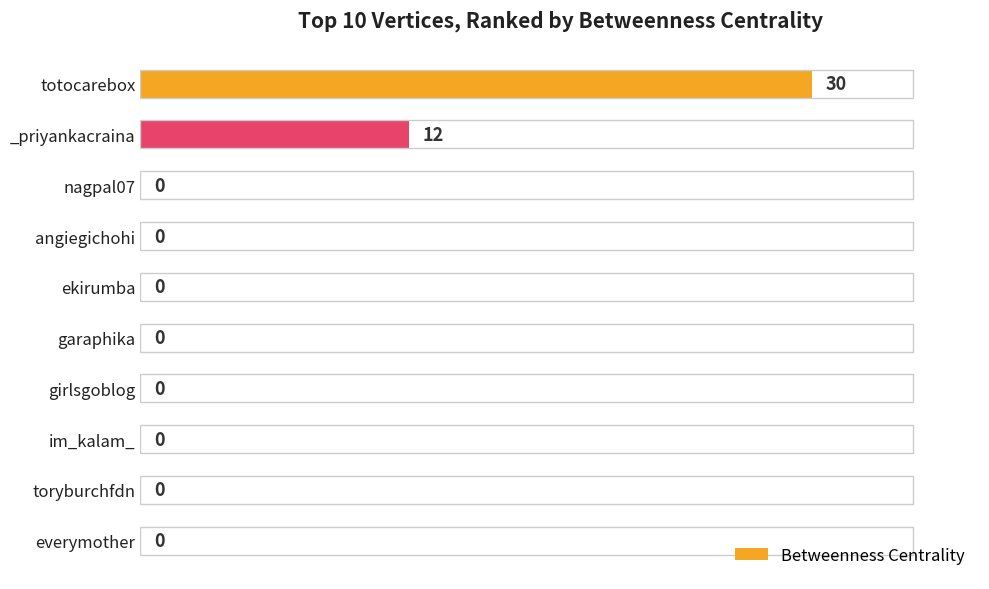

What is the change in value from totocarebox to everymother?

-30